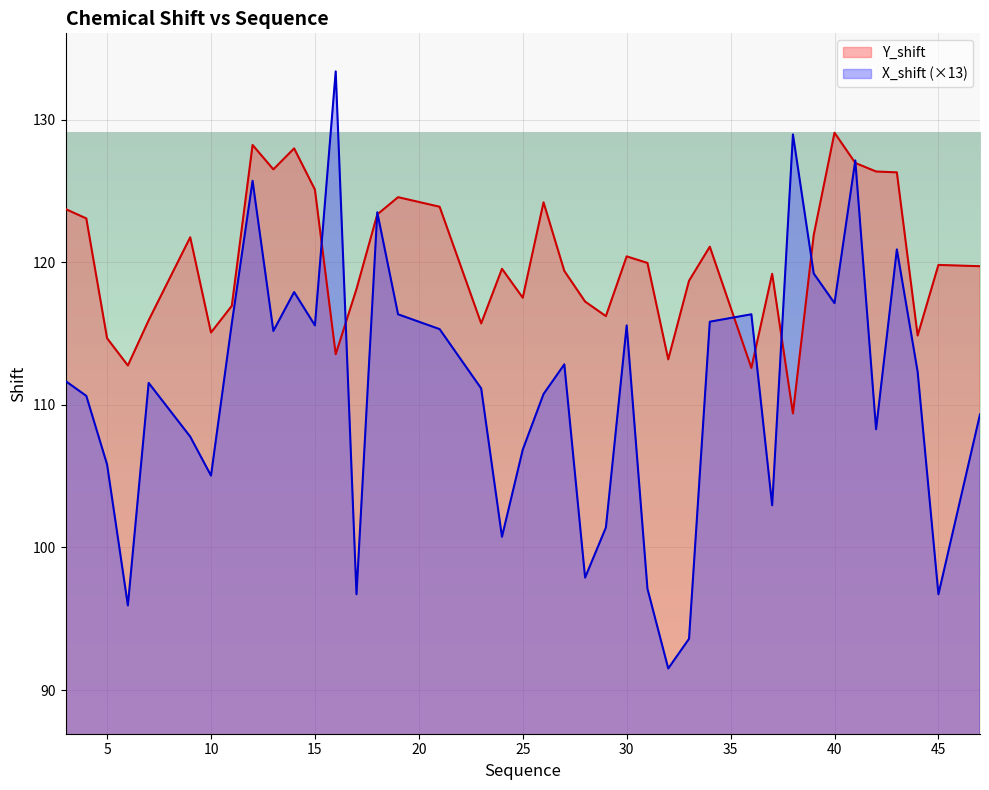

What are all the series names shown in the legend?

Y_shift, X_shift (×13)